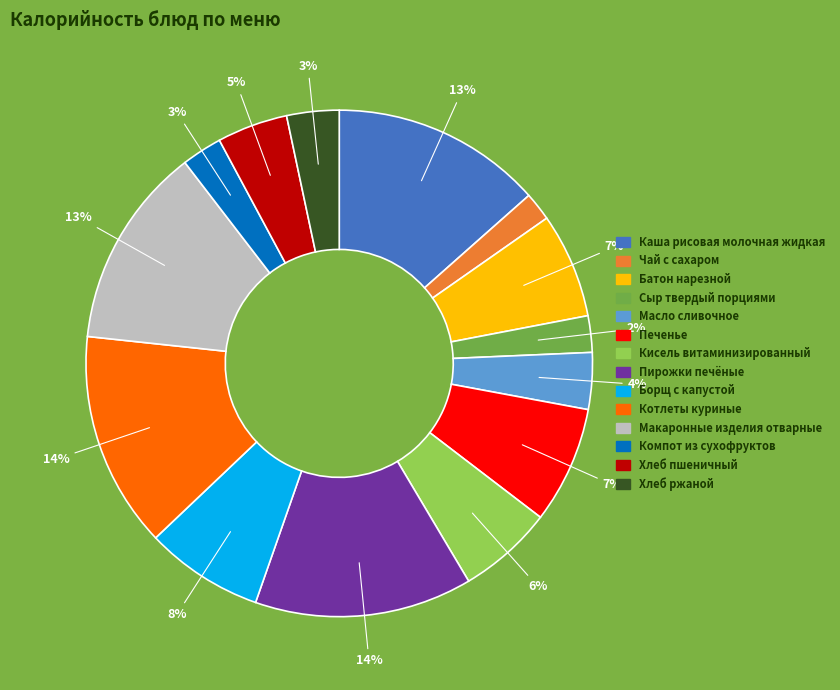

Approximately how many times larger is the value at Масло сливочное compared to Каша рисовая молочная жидкая?

0.3